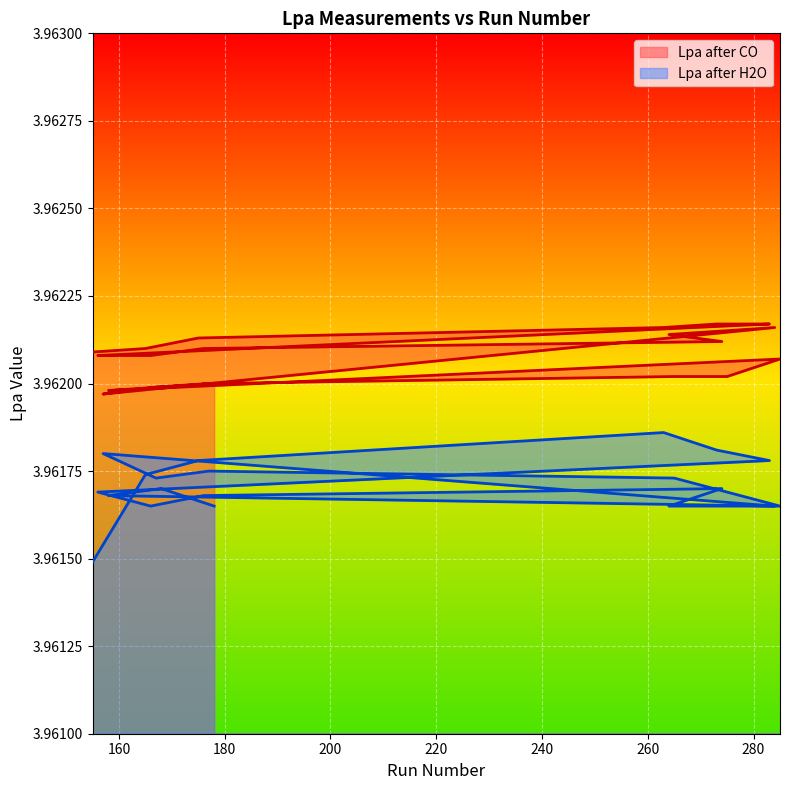

True or false: Lpa after H2O and Lpa after CO cross at least once.

False